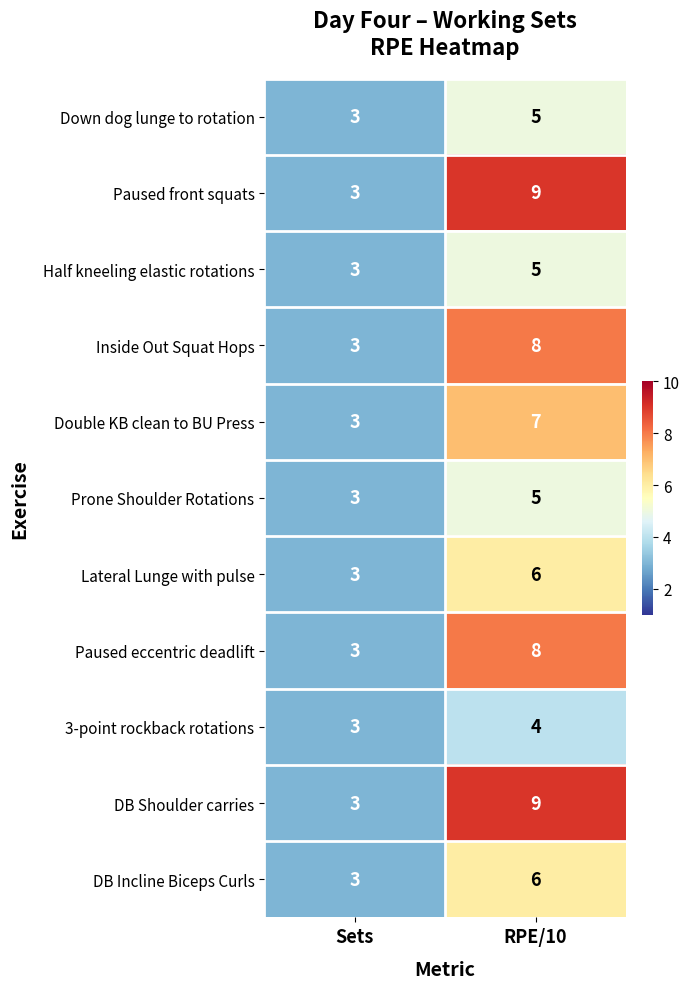

What is the average value of the Inside Out Squat Hops series?

6